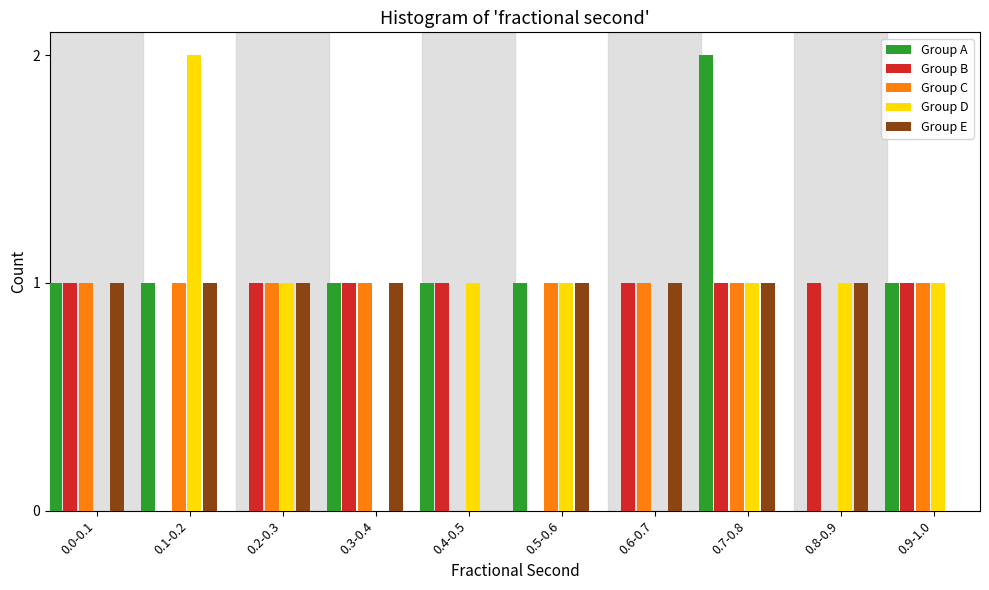

The value of Group B at 0.0-0.1 is 1. True or false?

True